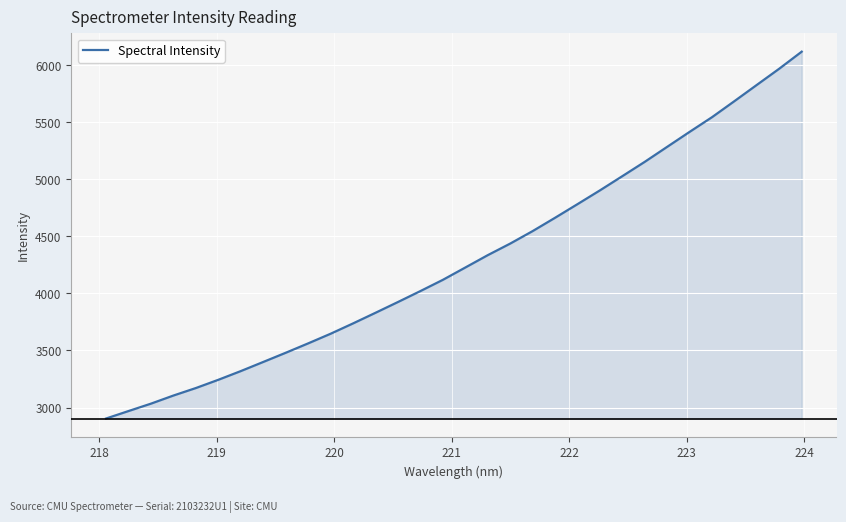

What is the greatest value displayed?

6118.2